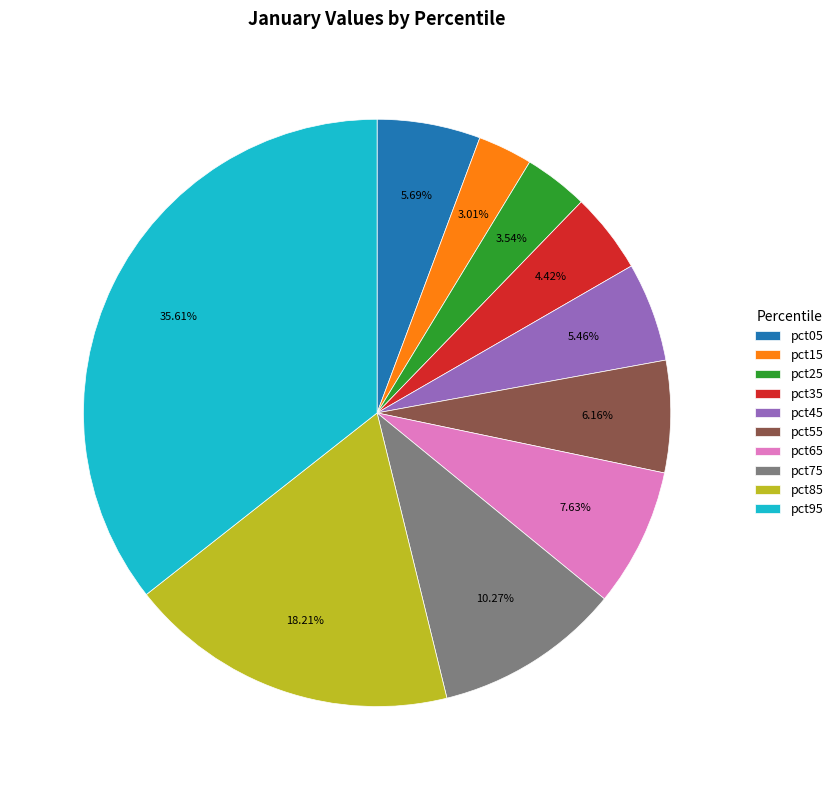

To the nearest percent, what portion does pct55 represent?

6%